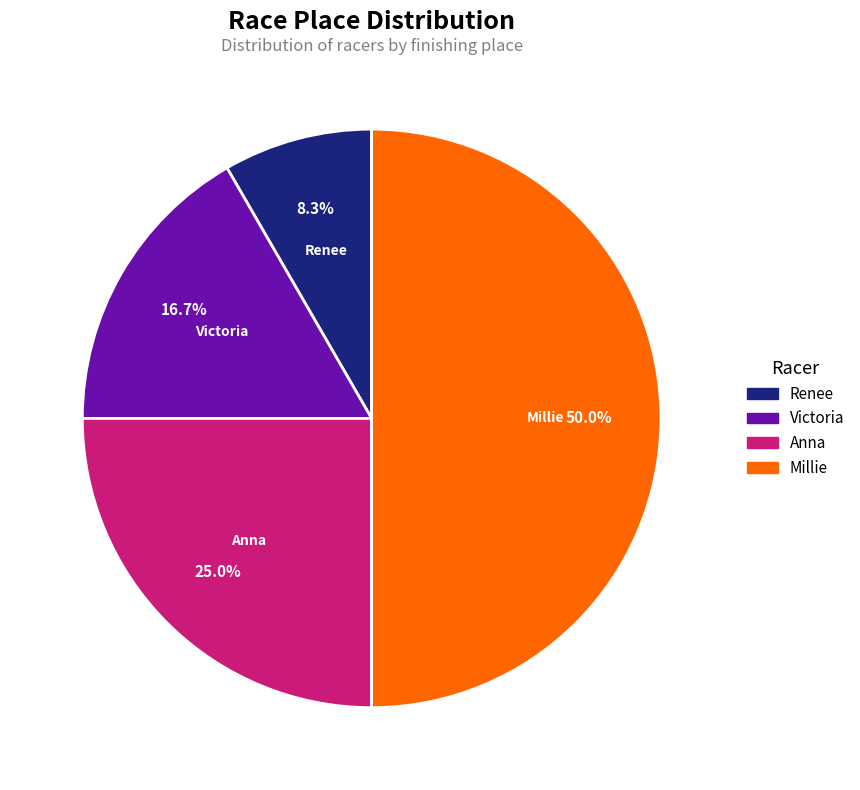

To the nearest percent, what is the difference between the Victoria and Millie slice percentages?

33%